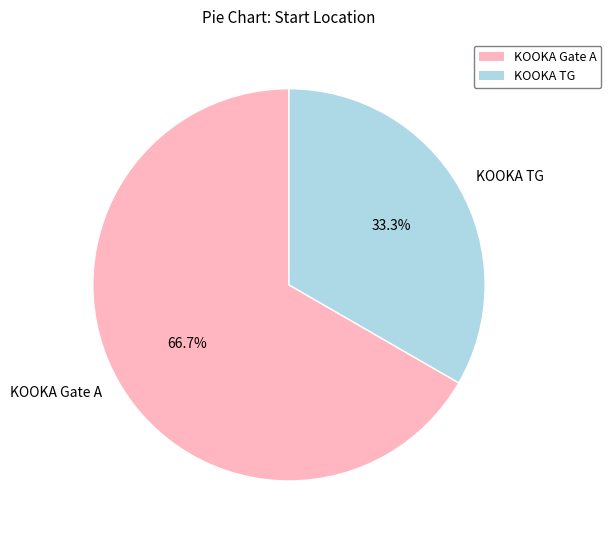

Is it true that KOOKA TG is 33% of the pie?

True